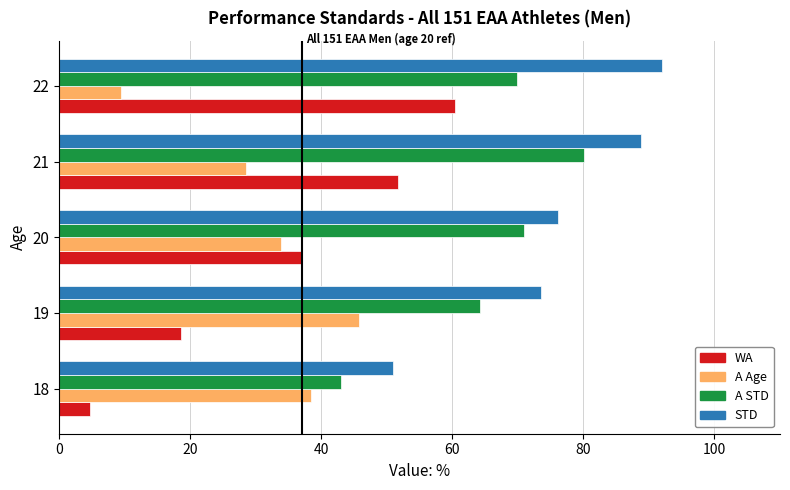

What is the difference between the maximum and minimum values in the WA series?

55.8